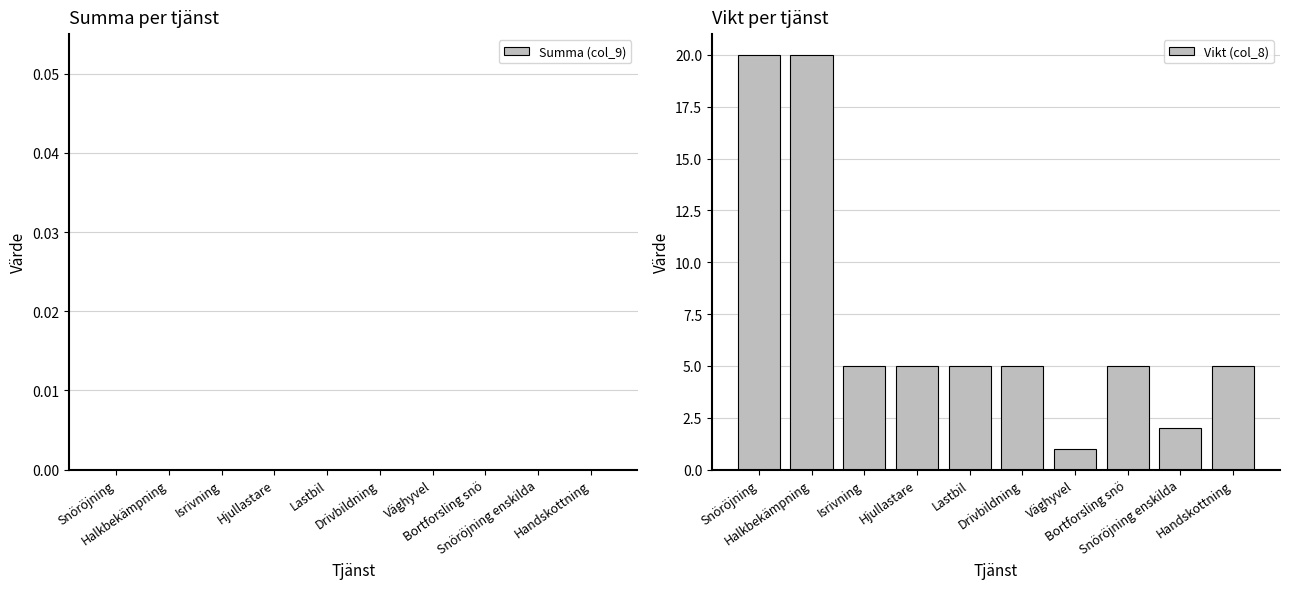

What is the average value?

7